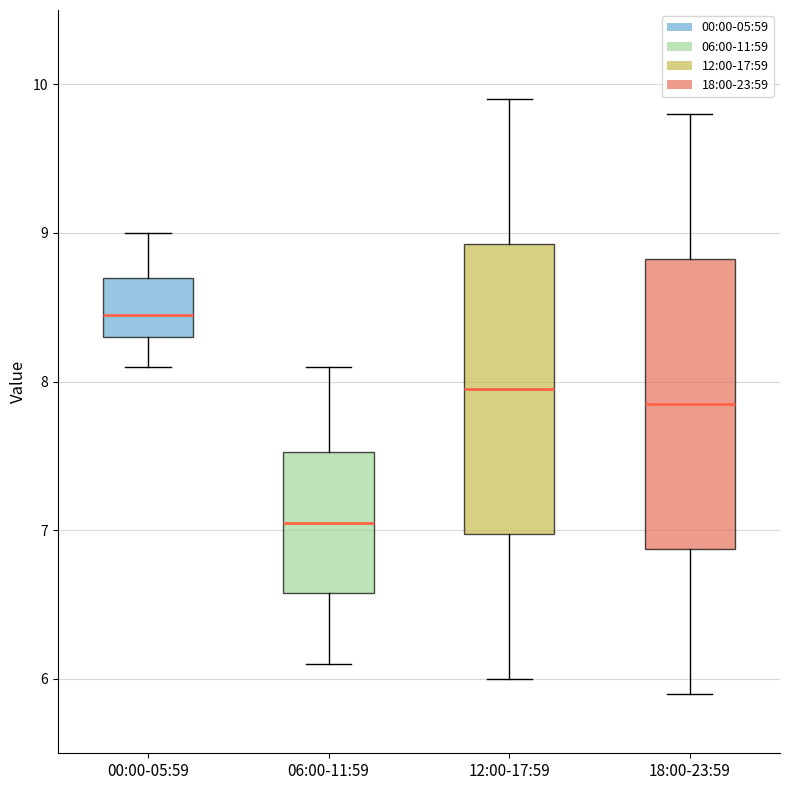

Which box has the lowest median line?

06:00-11:59